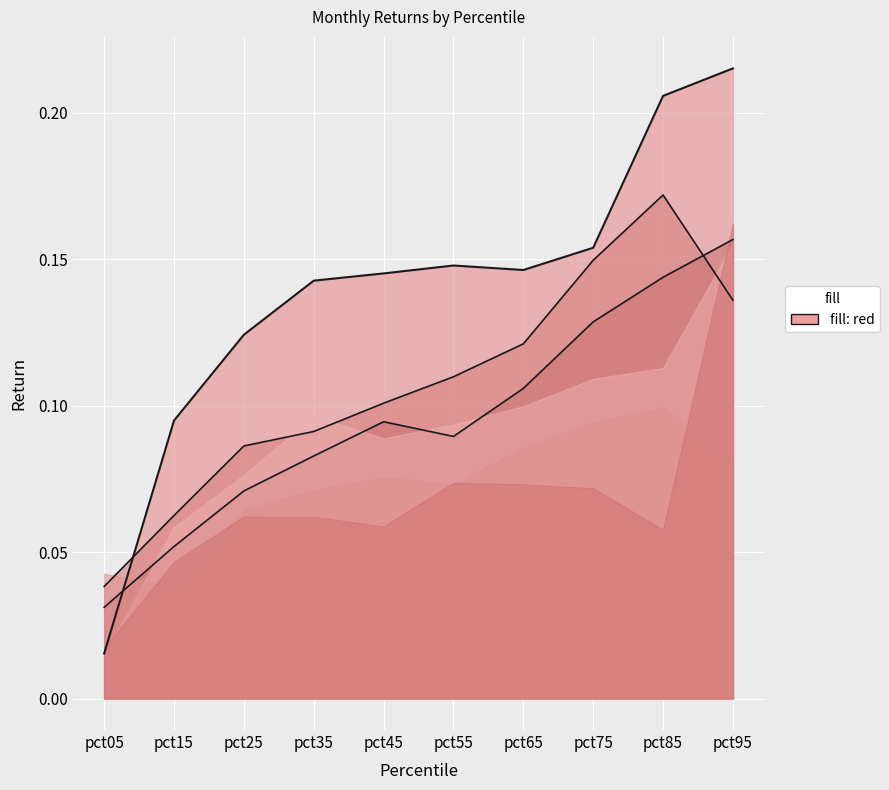

True or false: Nov has more than 0 interior local peaks.

True